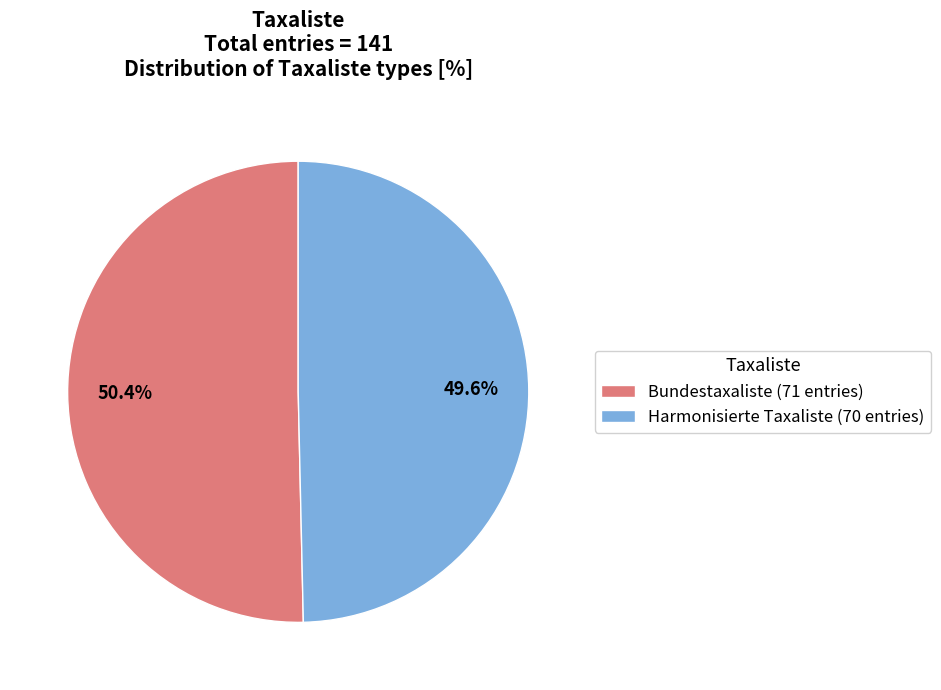

To the nearest percent, what is the combined percentage of Bundestaxaliste and Harmonisierte Taxaliste?

100%